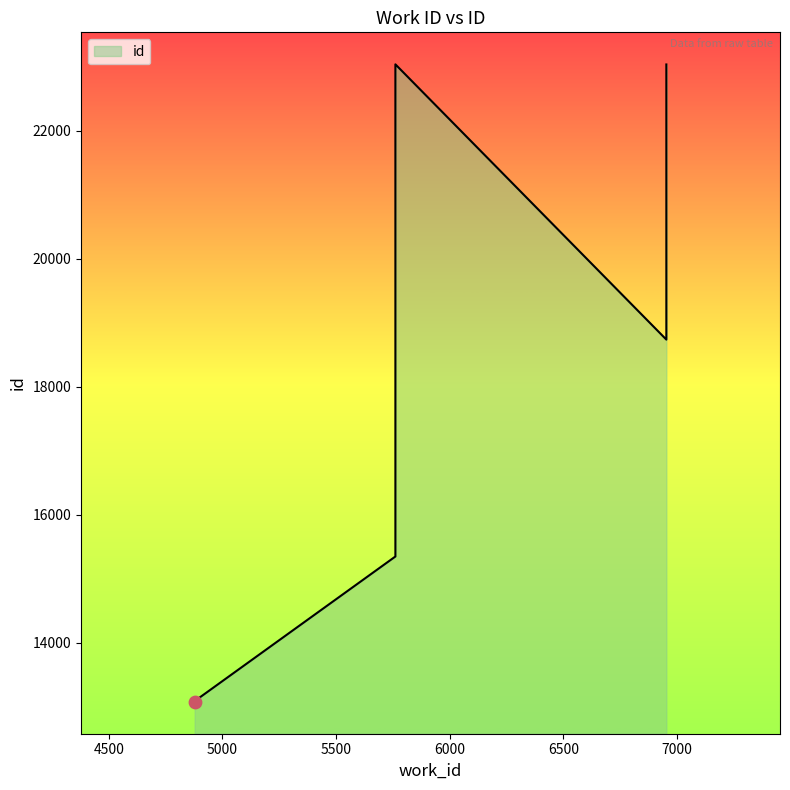

Between 6953 and 5761, which is larger?

6953